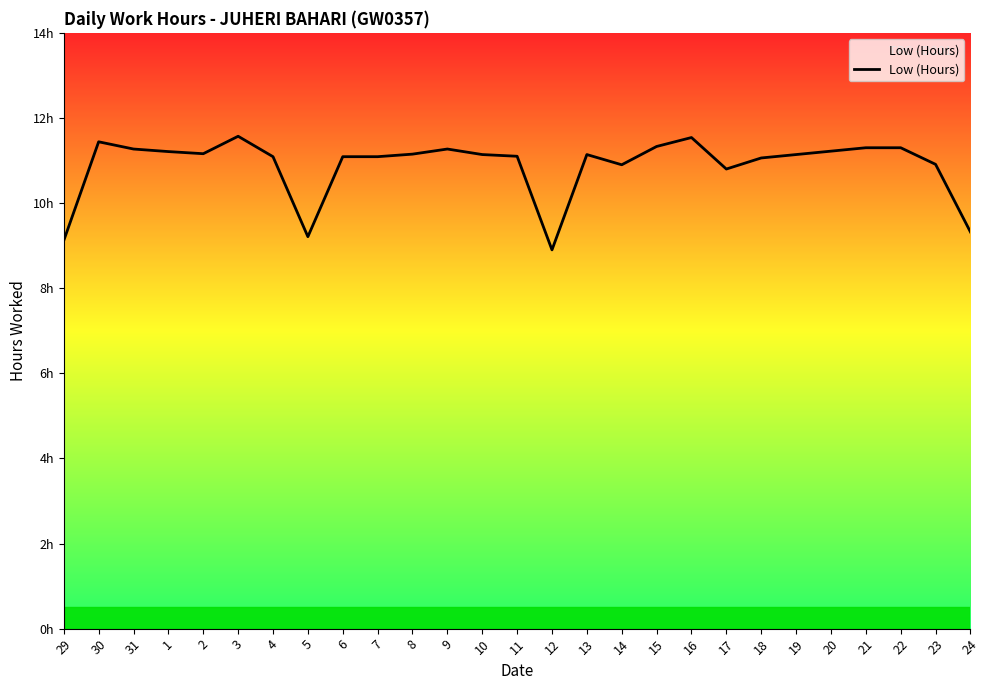

What is the difference between the second highest and second lowest values?

2.4